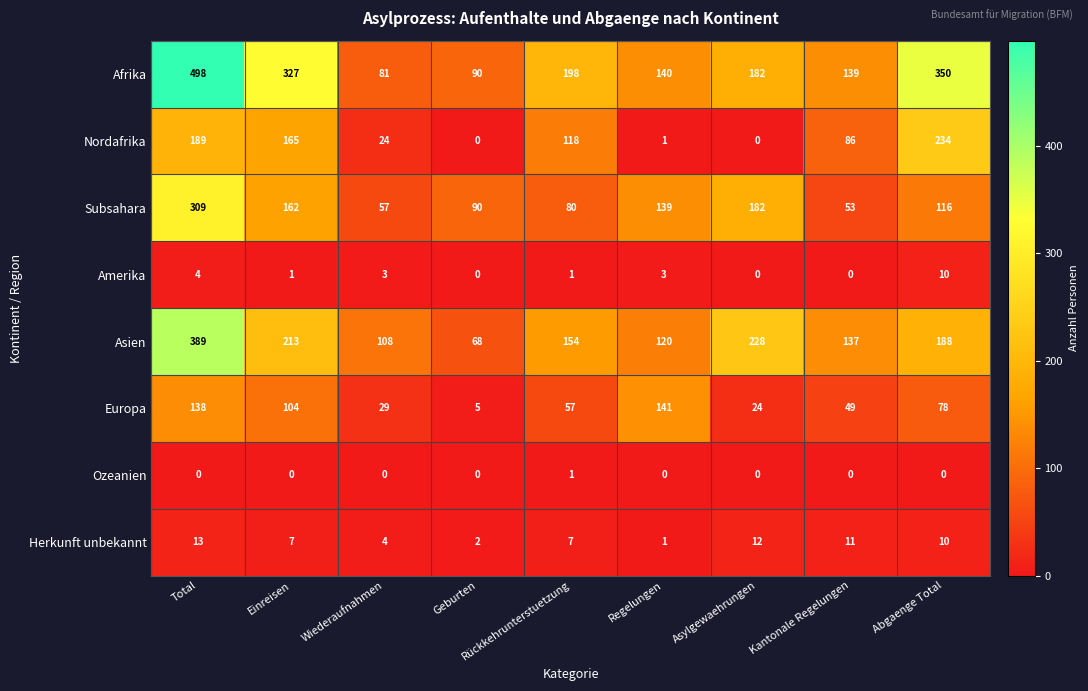

Where does the Europa series first go above 57?

Total